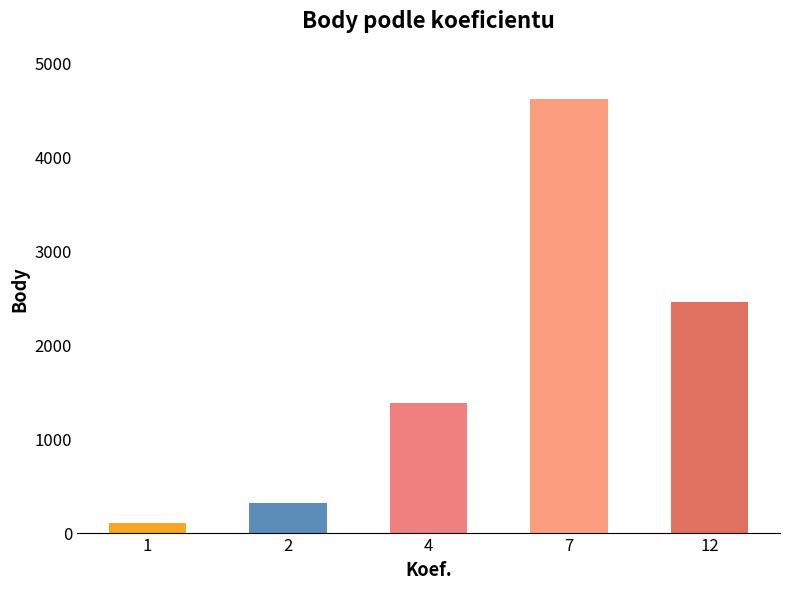

What is the value of the 4th bar from the left?

4612